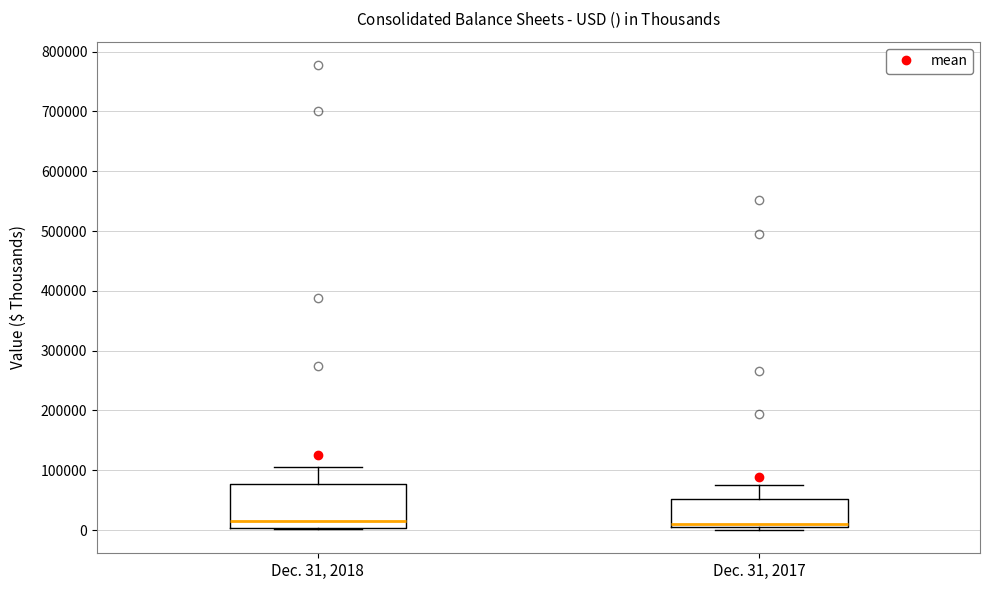

Reading left to right, read every box against the y-axis: the position of its median line, the range the box covers, and the ends of its whiskers. The values are not printed on the chart, so give them approximately, as read against the axis.

Dec. 31, 2018: median 10000, box 0 to 80000, whiskers 0 to 110000
Dec. 31, 2017: median 10000, box 0 to 50000, whiskers 0 (just below the box's lower edge) to 80000